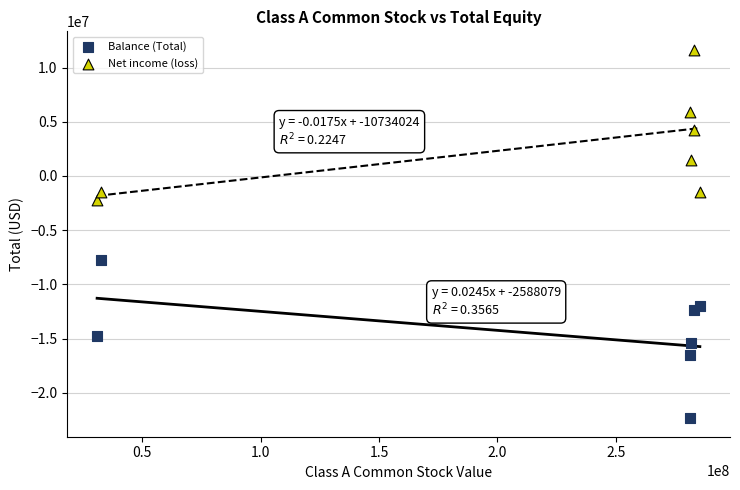

What are all the series names shown in the legend?

Balance (Total), Net income (loss)